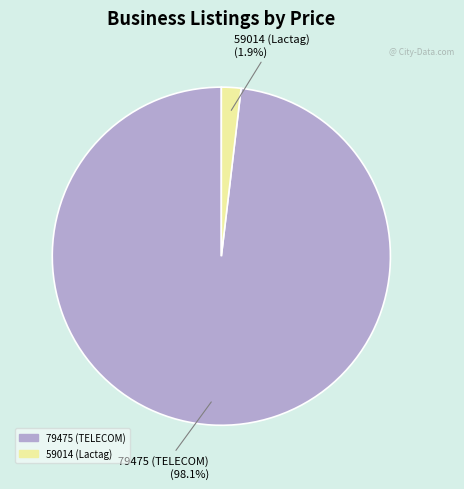

Does any single category account for the majority?

Yes